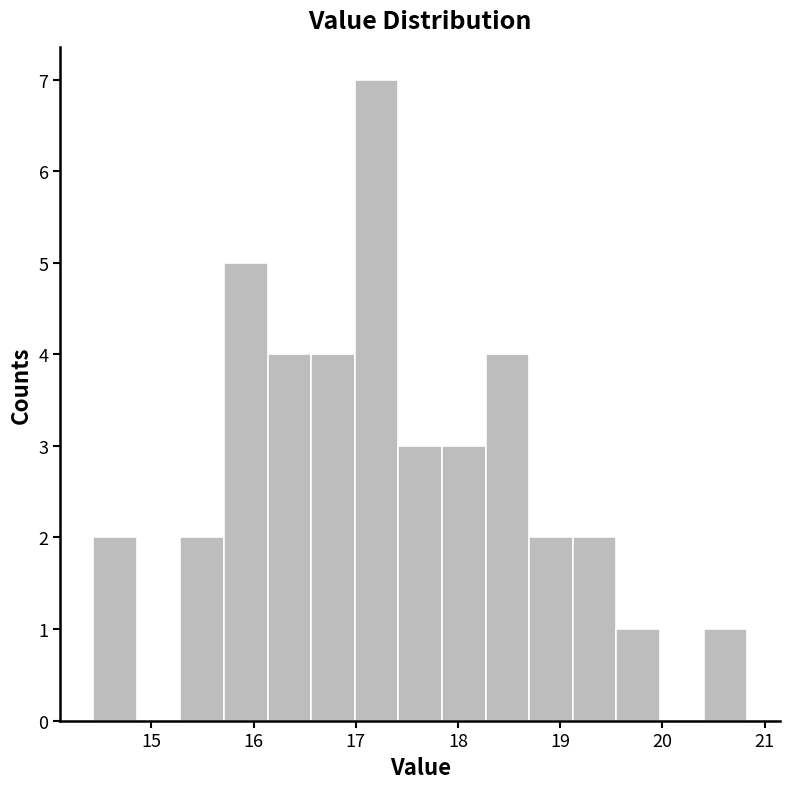

How tall is the bar that spans 17.0 to 17.4 on the x-axis? Neither the bar edges nor the heights are printed on the chart, so give them approximately, as read against the axes.

7